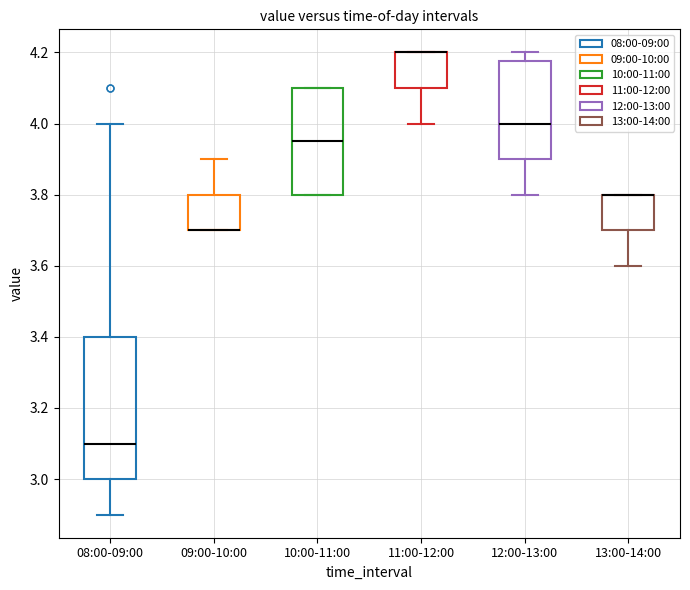

Where does the median line of the box for 10:00-11:00 sit on the y-axis? The values are not printed on the chart, so give them approximately, as read against the axis.

3.96